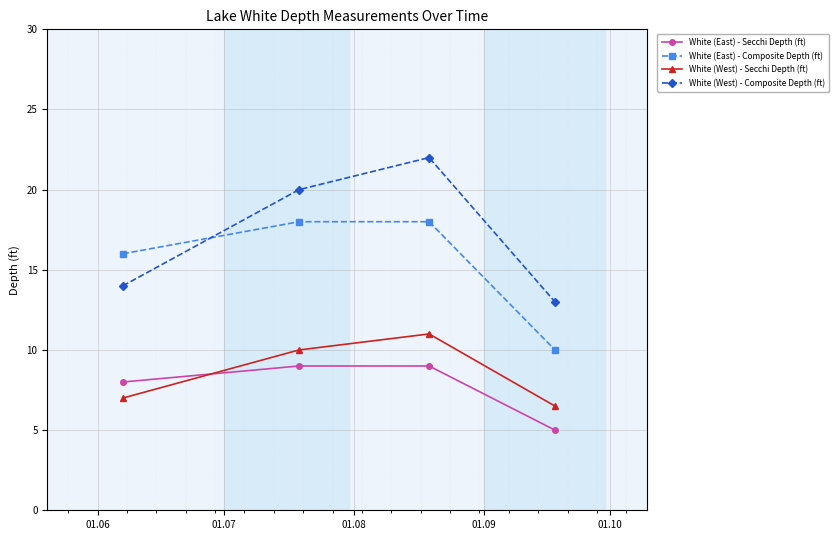

Which series has the widest spread of values?

White (West) - Composite Depth (ft)